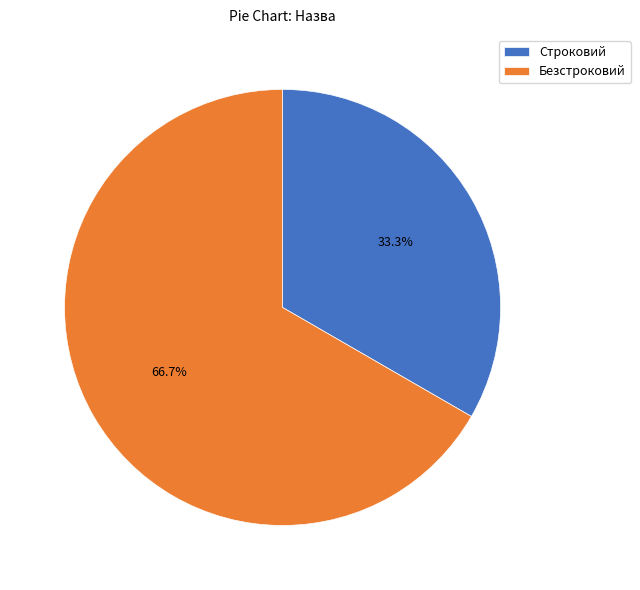

Which slice is the smallest?

Строковий